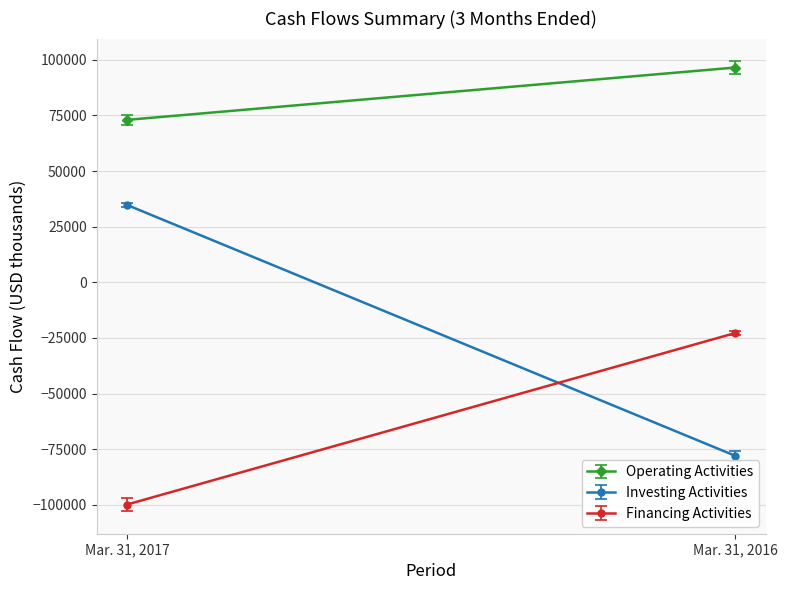

What is the difference between the Investing Activities values at Mar. 31, 2017 and Mar. 31, 2016?

112768